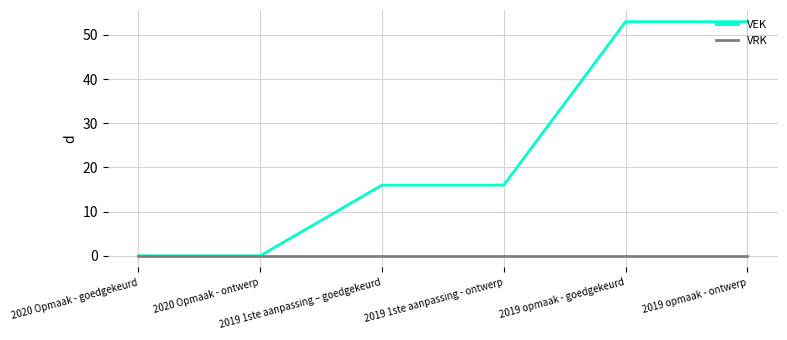

Does the chart display data point markers on the line(s)?

No